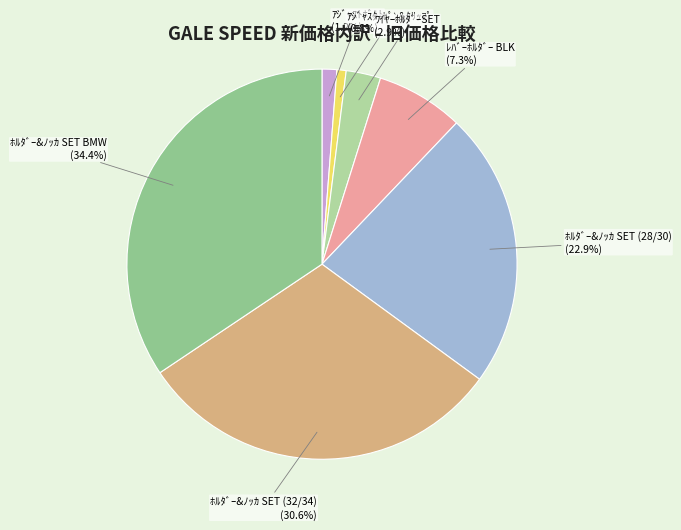

How many segments does this pie chart have?

7